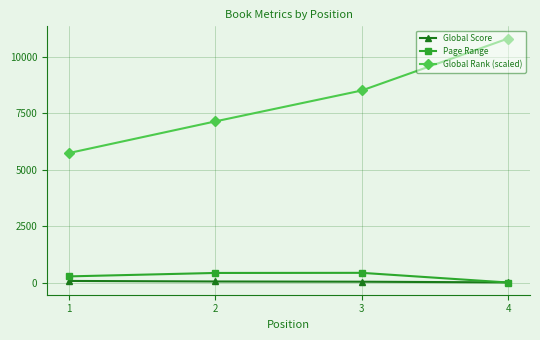

The value of Global Rank (scaled) at 4 is 4951. True or false?

False